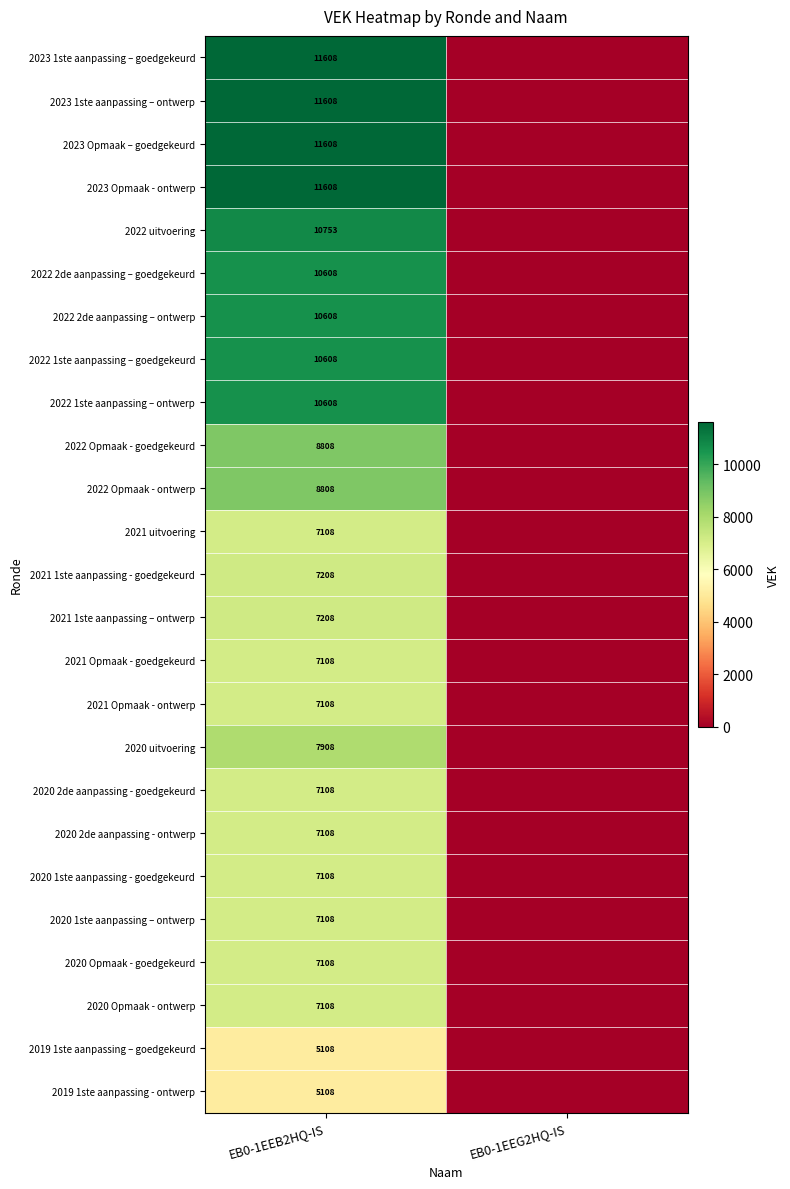

Which label corresponds to the smallest value in the chart?

EB0-1EEG2HQ-IS